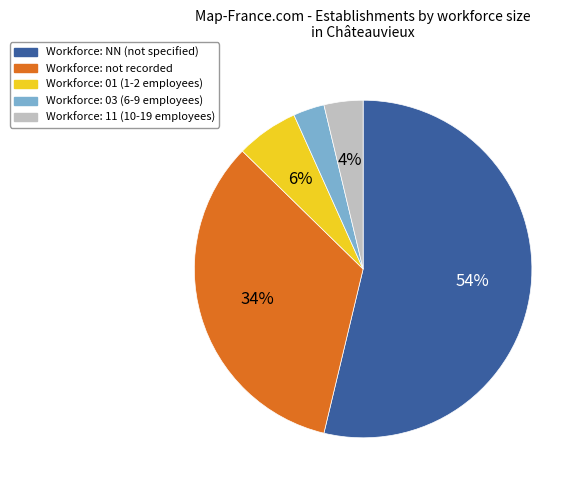

How many segments does this pie chart have?

5